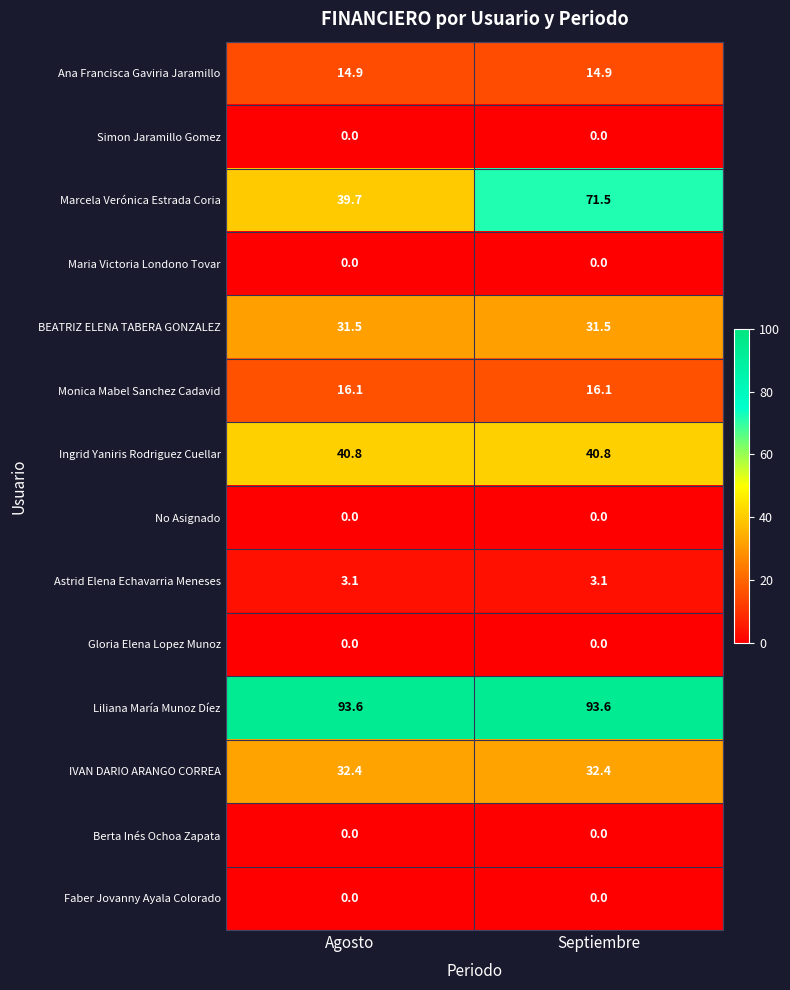

What is the greatest value displayed?

93.6